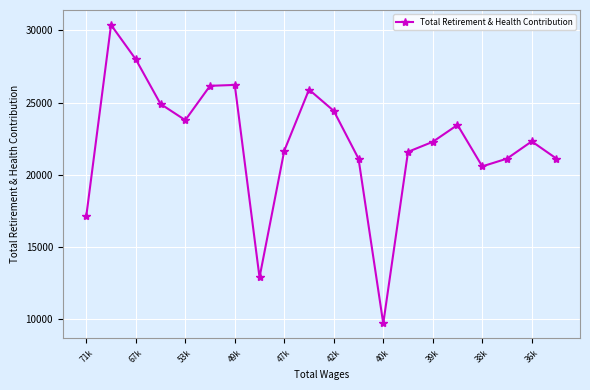

What is the smallest value displayed?

9703